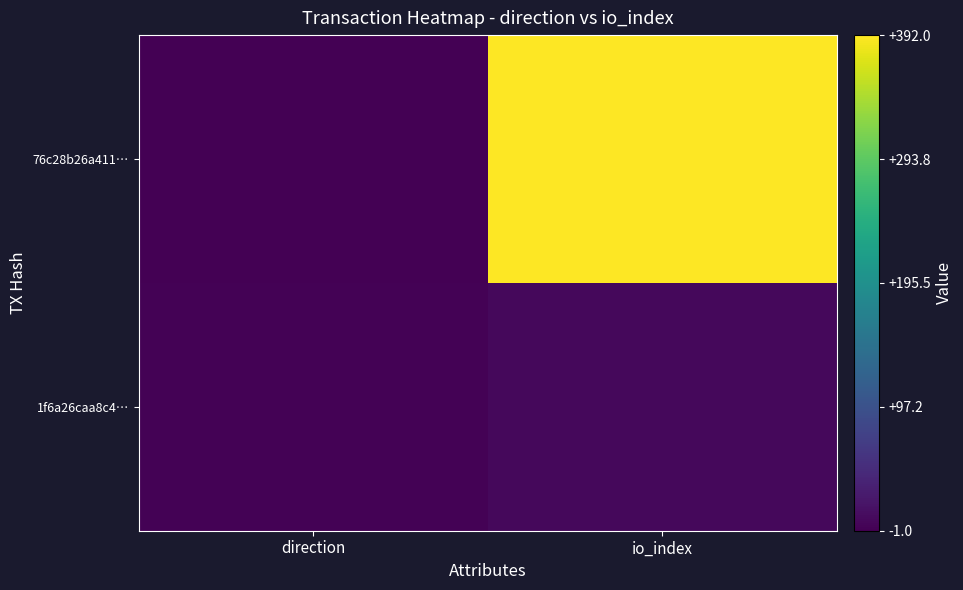

How many series are shown in this chart?

2